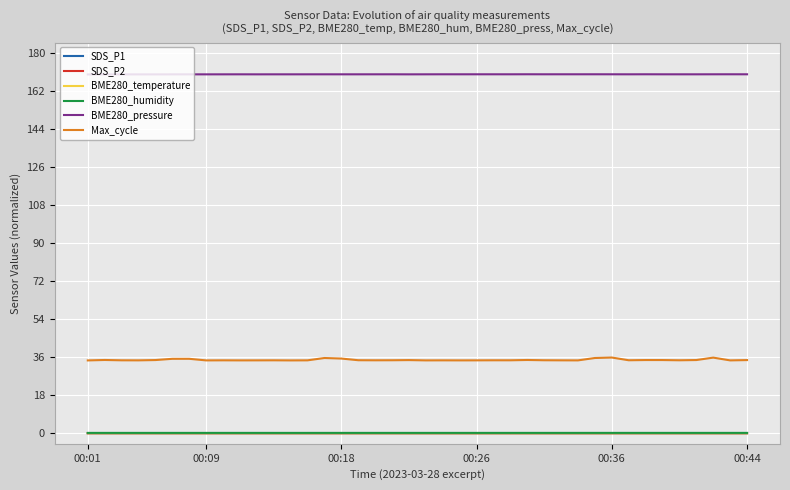

What is the maximum value shown in the chart?

170.0